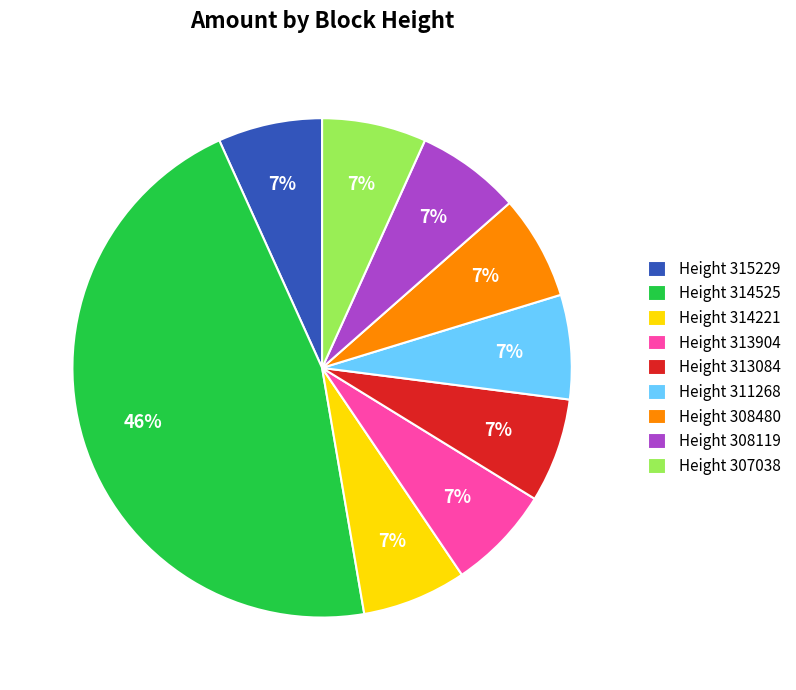

Is it true that Height 308480 is 17% of the pie?

False